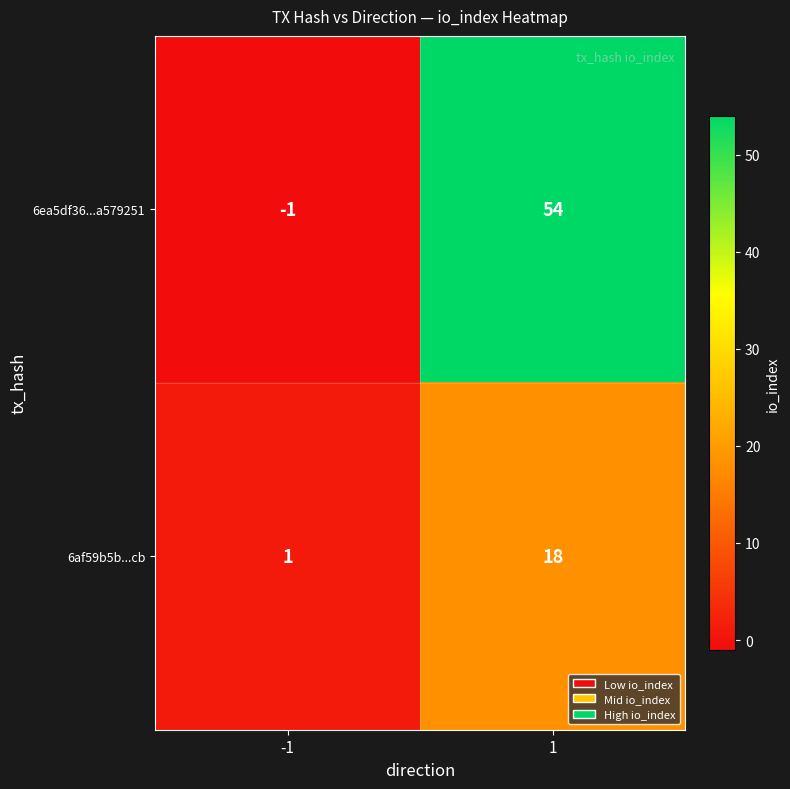

What is the greatest value displayed?

54